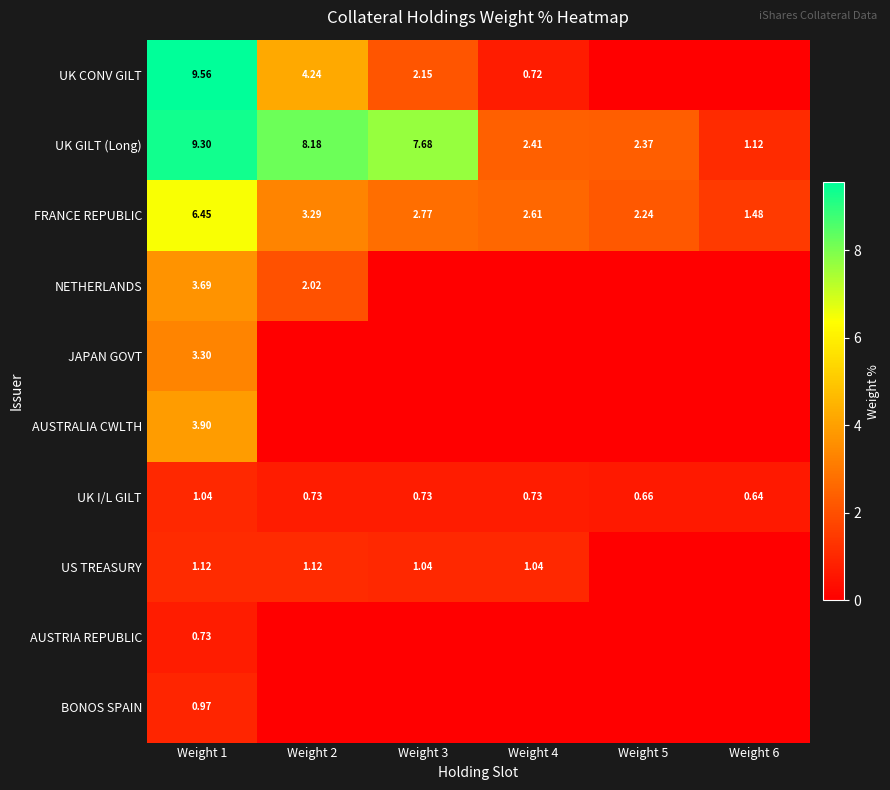

Rank the categories by UK I/L GILT value from lowest to highest.

Weight 6, Weight 5, Weight 2, Weight 3, Weight 4, Weight 1